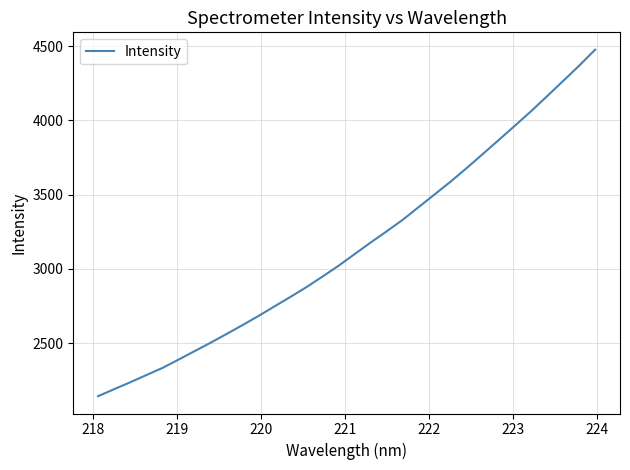

How many lines are shown in the chart?

1